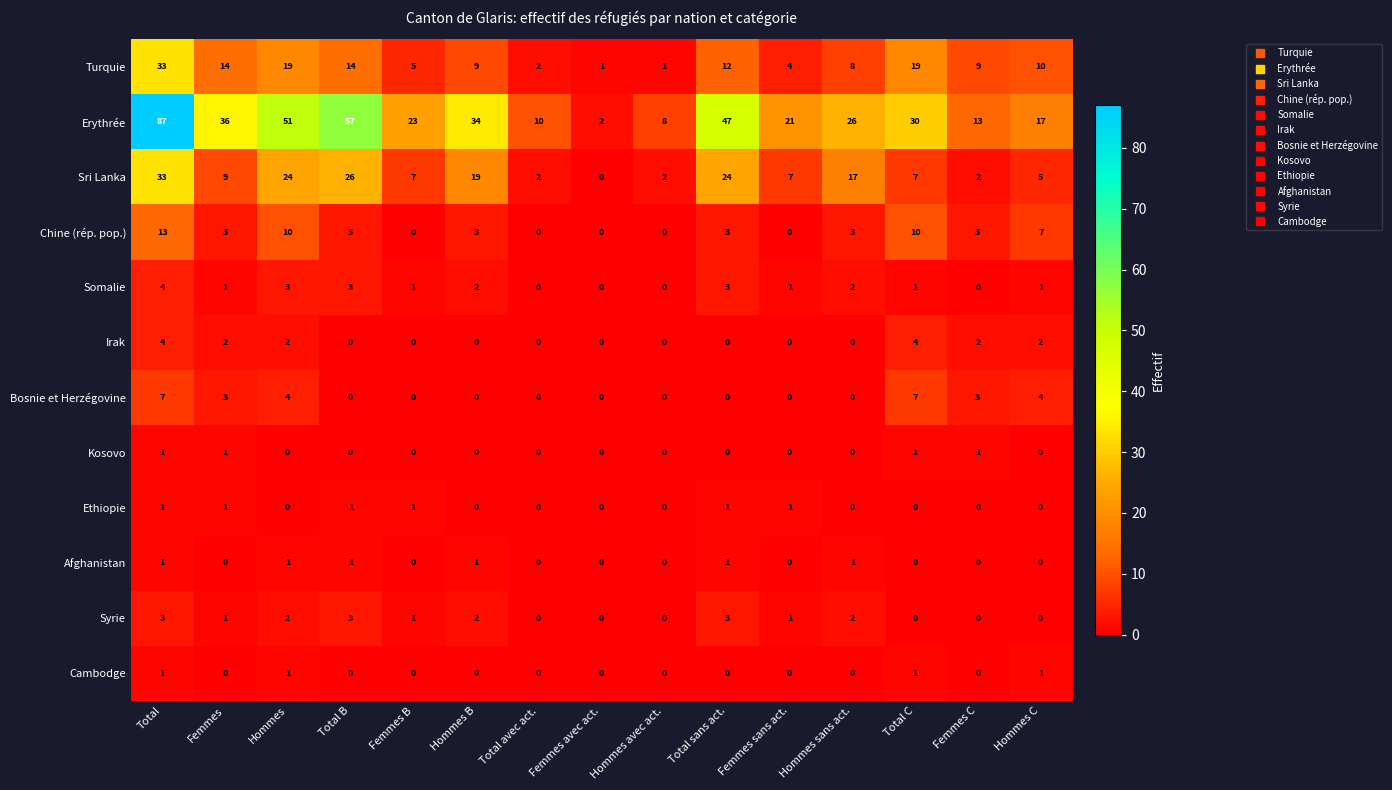

Where does the Chine (rép. pop.) series first go above 3?

Total